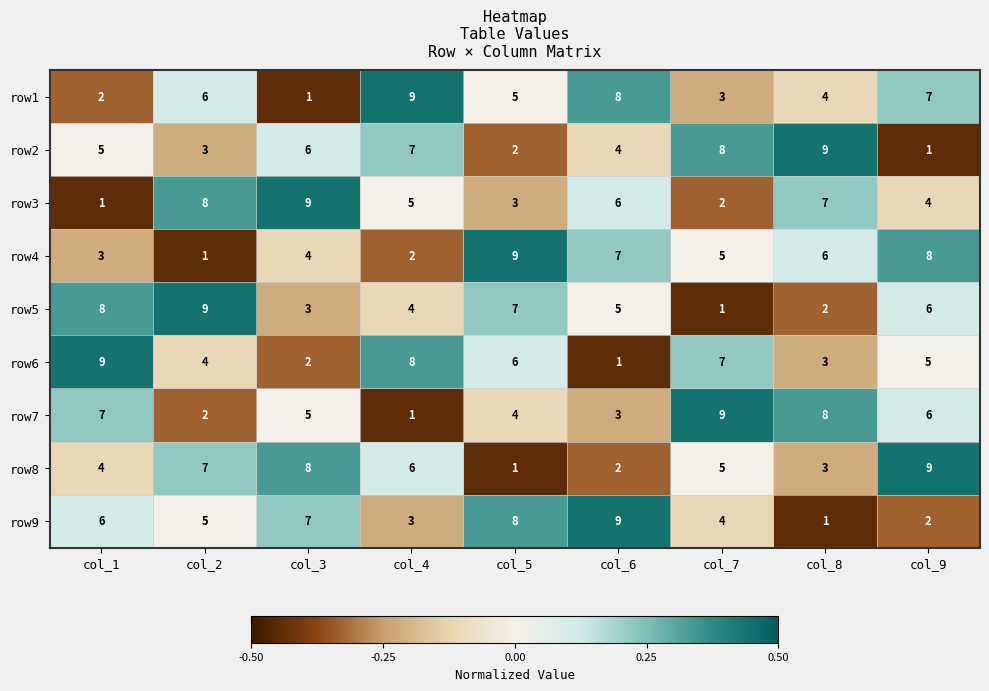

Is the value of row2 at col_8 greater than the value of row1 at col_3?

Yes